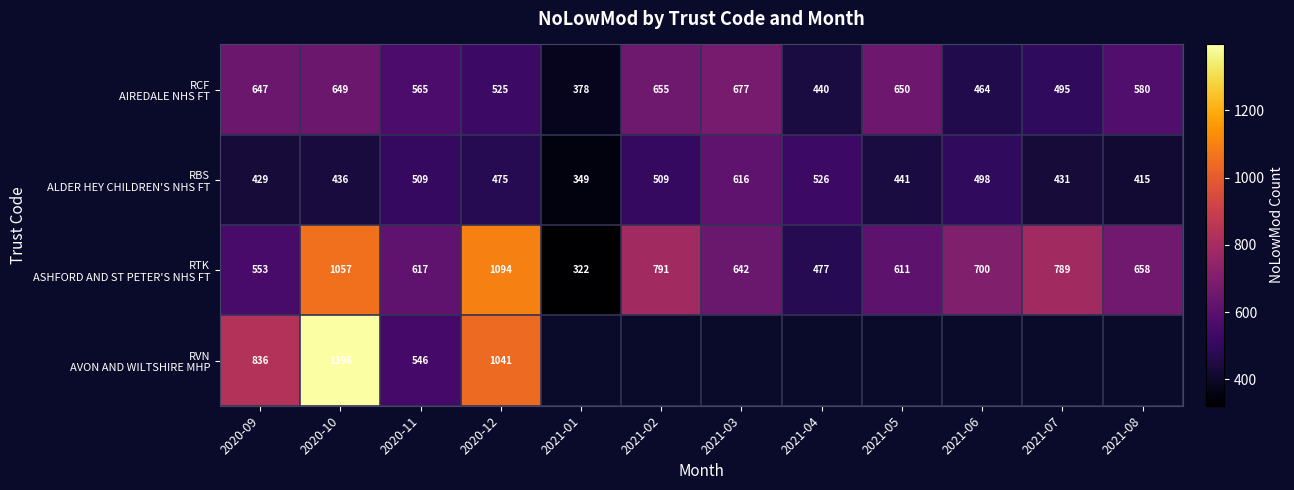

What is the total value across all series at 2020-10?

3538